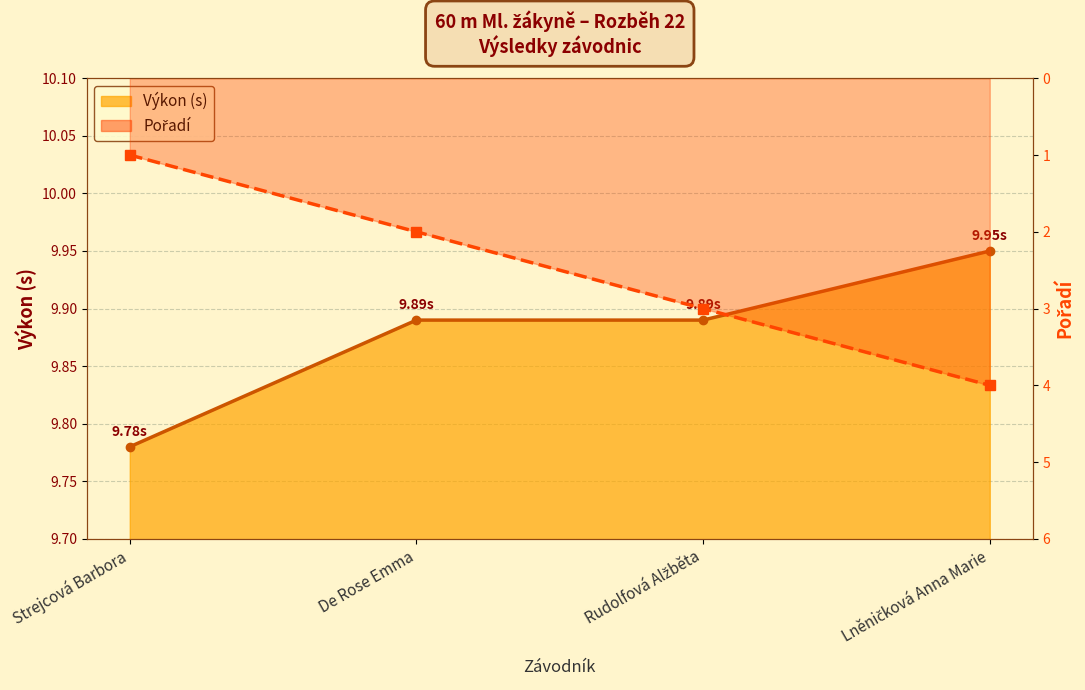

Is it true that Výkon equals 9.9 at Rudolfová Alžběta?

True